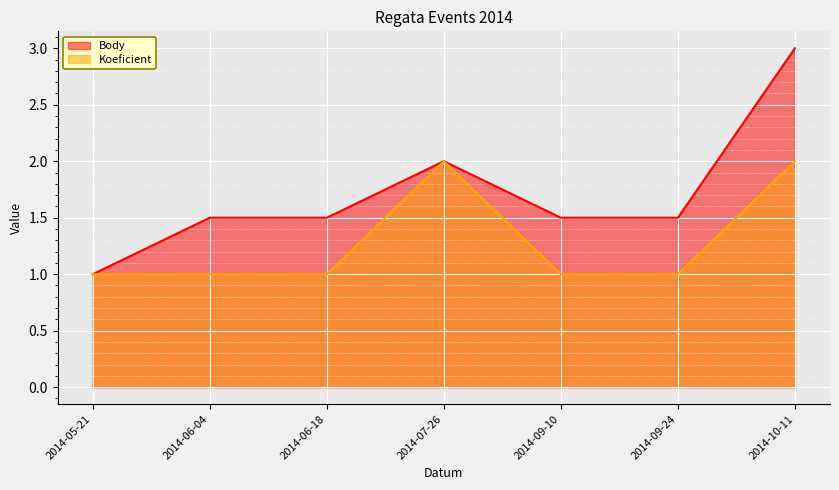

Between 2014-06-04 and 2014-07-26, which series saw the biggest shift?

Koeficient